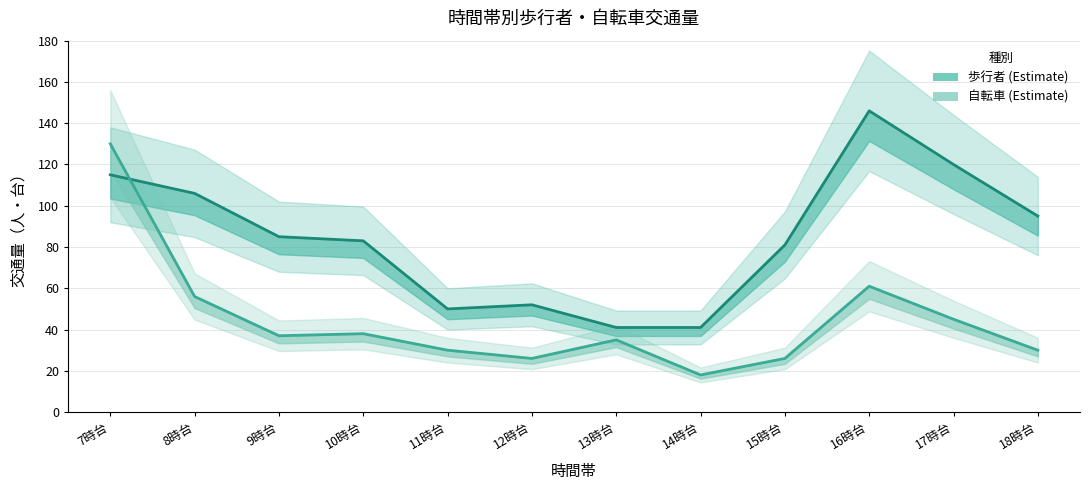

At which category is the sum across all series the highest?

7時台